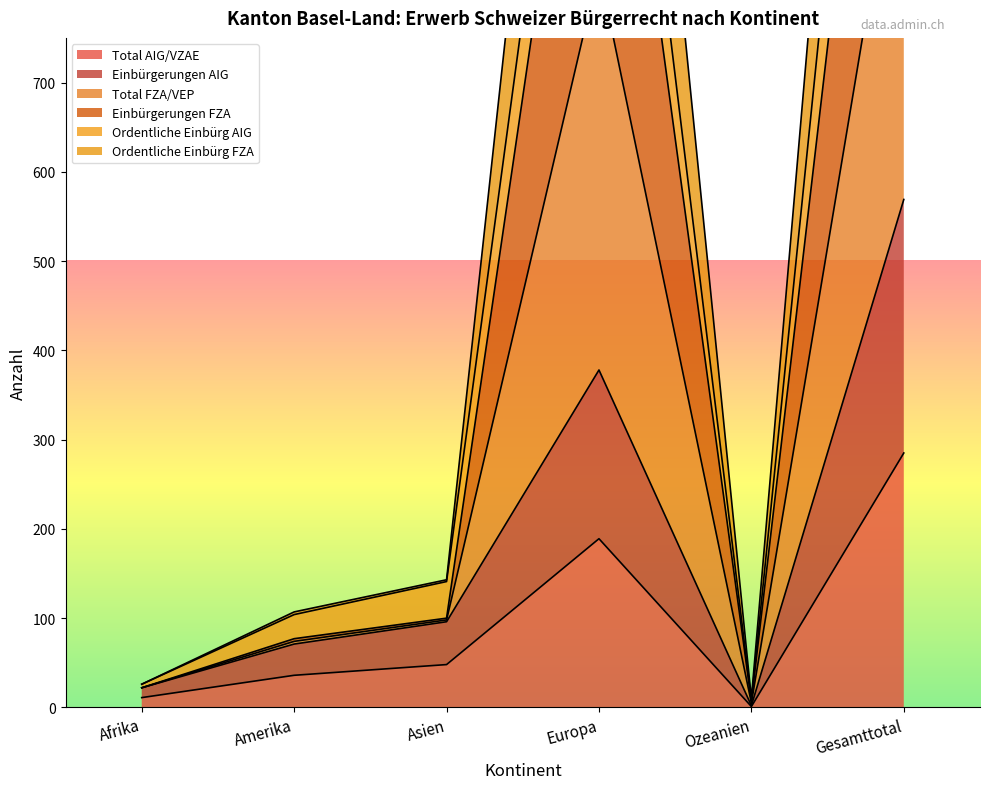

Rank the series at Europa from lowest to highest value.

Total AIG/VZAE, Einbürgerungen AIG, Ordentliche Einbürg AIG, Total FZA/VEP, Ordentliche Einbürg FZA, Einbürgerungen FZA